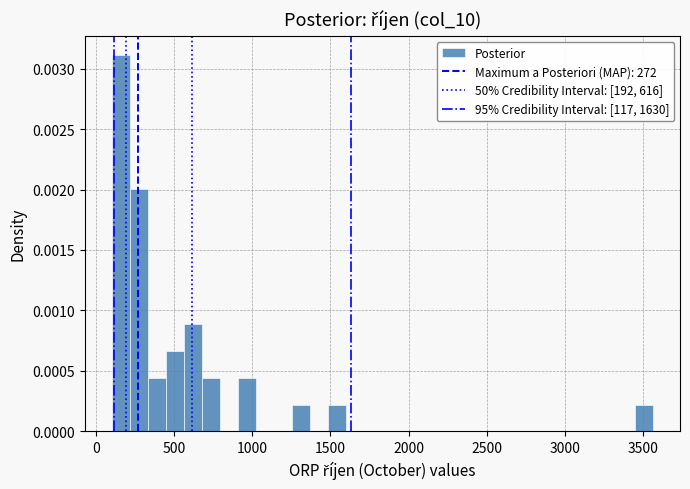

Around what value on the x-axis is the tallest bar? Give the approximate position of its centre, as read against the axis.

150